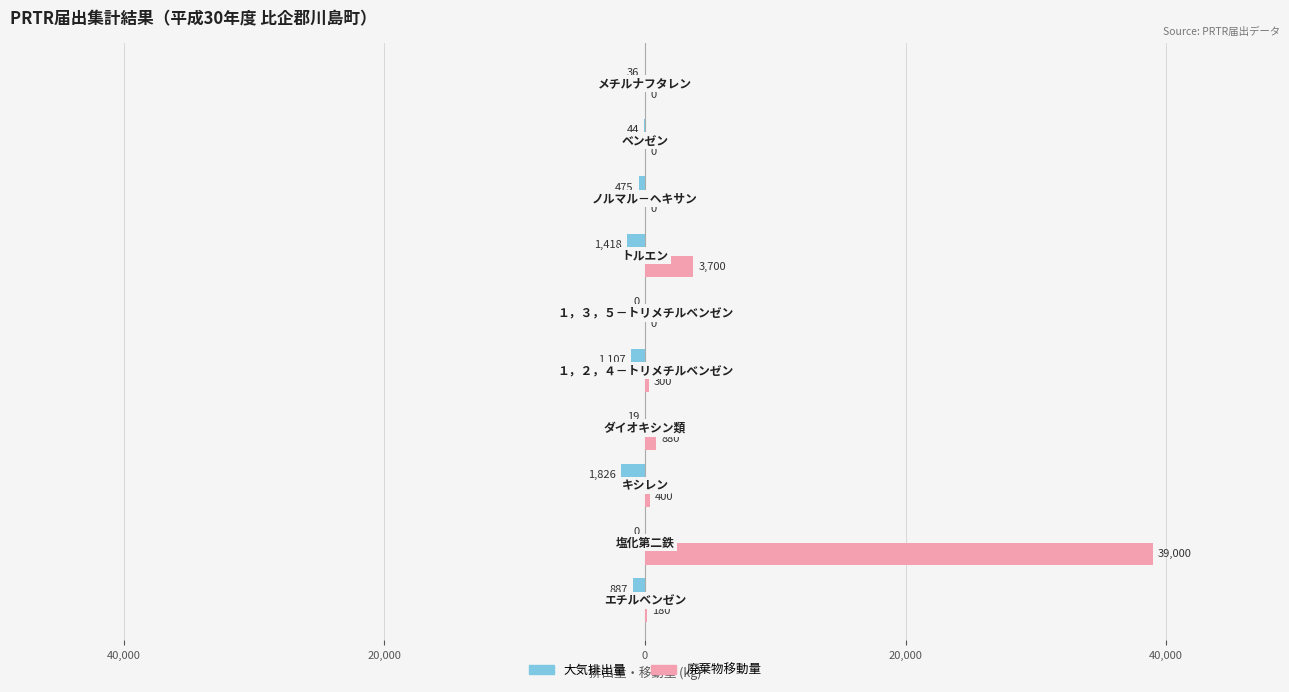

Reading left to right, list all the values displayed in this chart.

大気排出量: -887	0	-1826	-19	-1107	0	-1418	-475	-44	-36
廃棄物移動量: 180	39000	400	880	300	0	3700	0	0	0